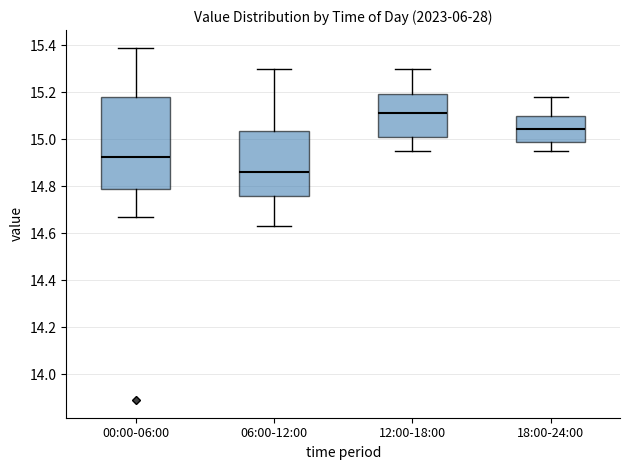

Reading left to right, transcribe this box plot: for each box, give where its median line is, the range the box spans, and where its two whiskers end, as read against the y-axis. The values are not printed on the chart, so give them approximately, as read against the axis.

00:00-06:00: median 14.92, box 14.80 to 15.18, whiskers 14.68 to 15.40
06:00-12:00: median 14.86, box 14.76 to 15.04, whiskers 14.64 to 15.30
12:00-18:00: median 15.12, box 15.02 to 15.20, whiskers 14.96 to 15.30
18:00-24:00: median 15.04, box 14.98 to 15.10, whiskers 14.96 to 15.18